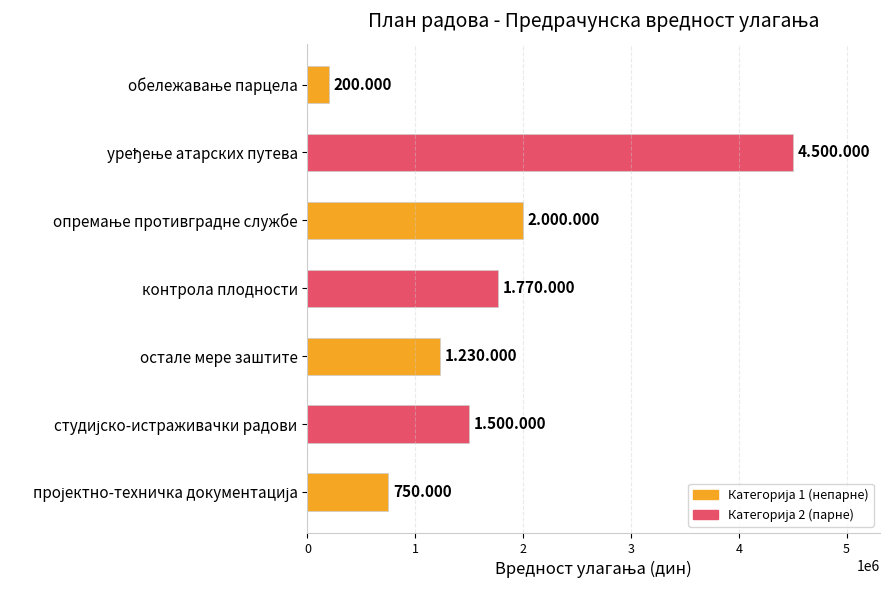

What is the label of the 5th bar from the top?

остале мере заштите